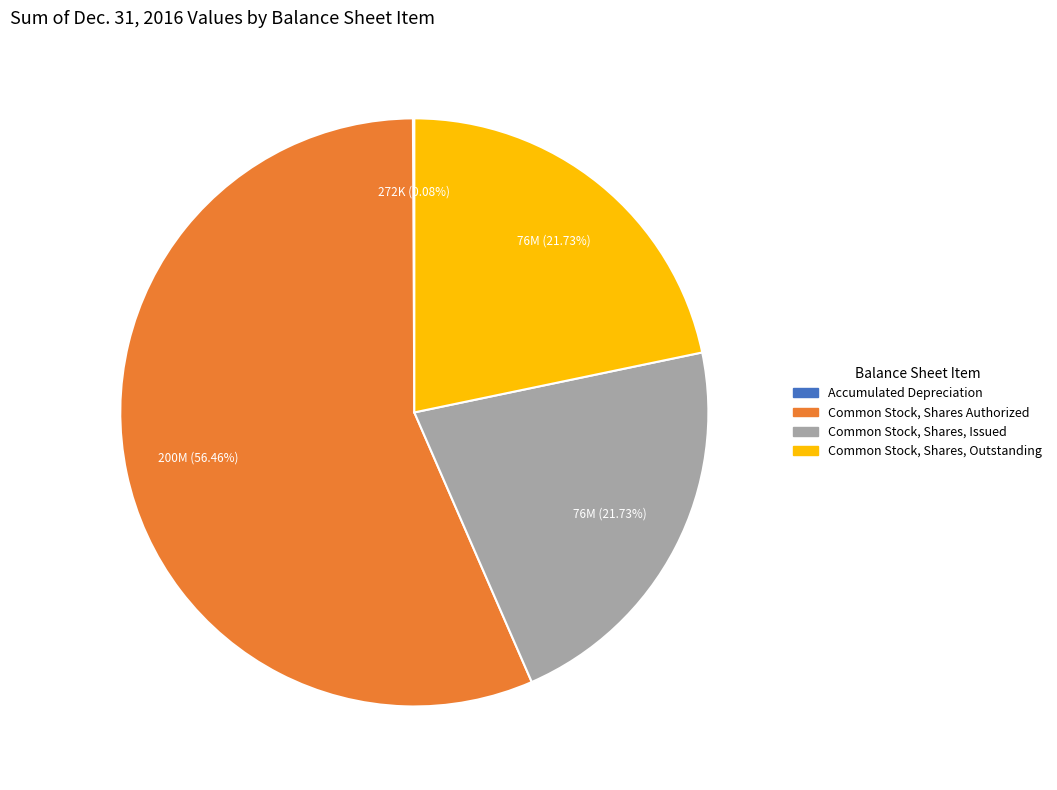

Combined, do Common Stock, Shares, Issued and Common Stock, Shares Authorized account for over 50%?

Yes